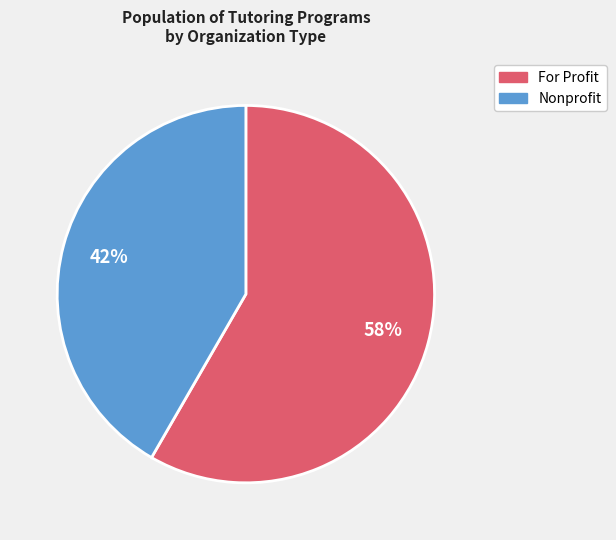

To the nearest percent, what is the average slice percentage?

50%